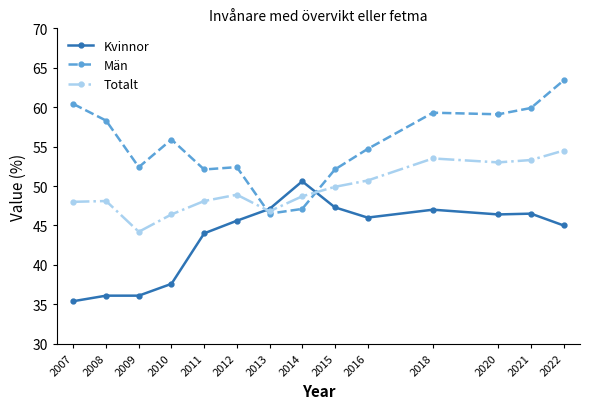

Which series has the widest spread of values?

Män